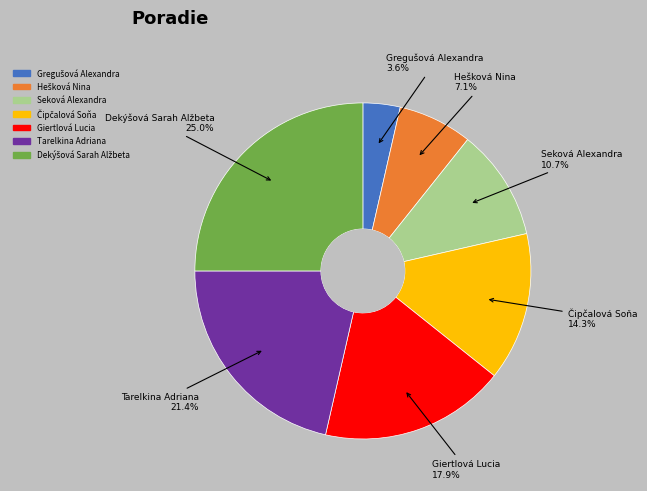

How many slices are in this pie chart?

7